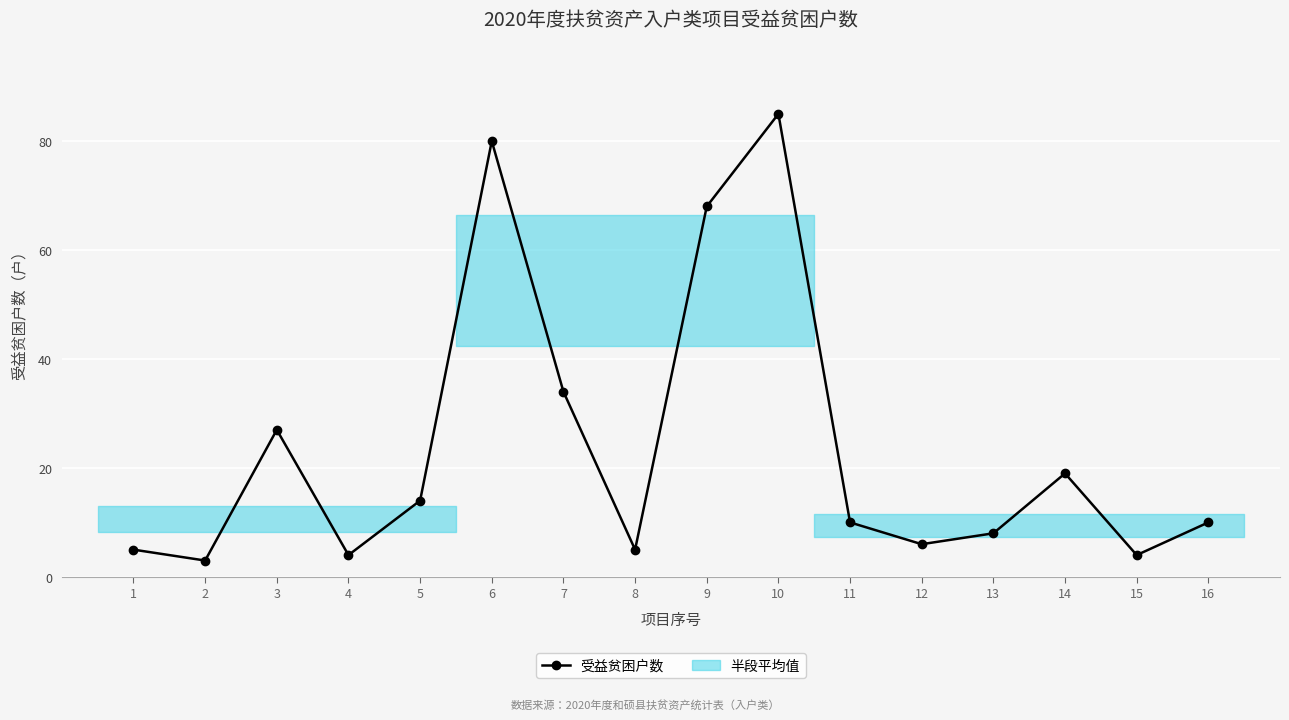

How many data points are less than 10?

7